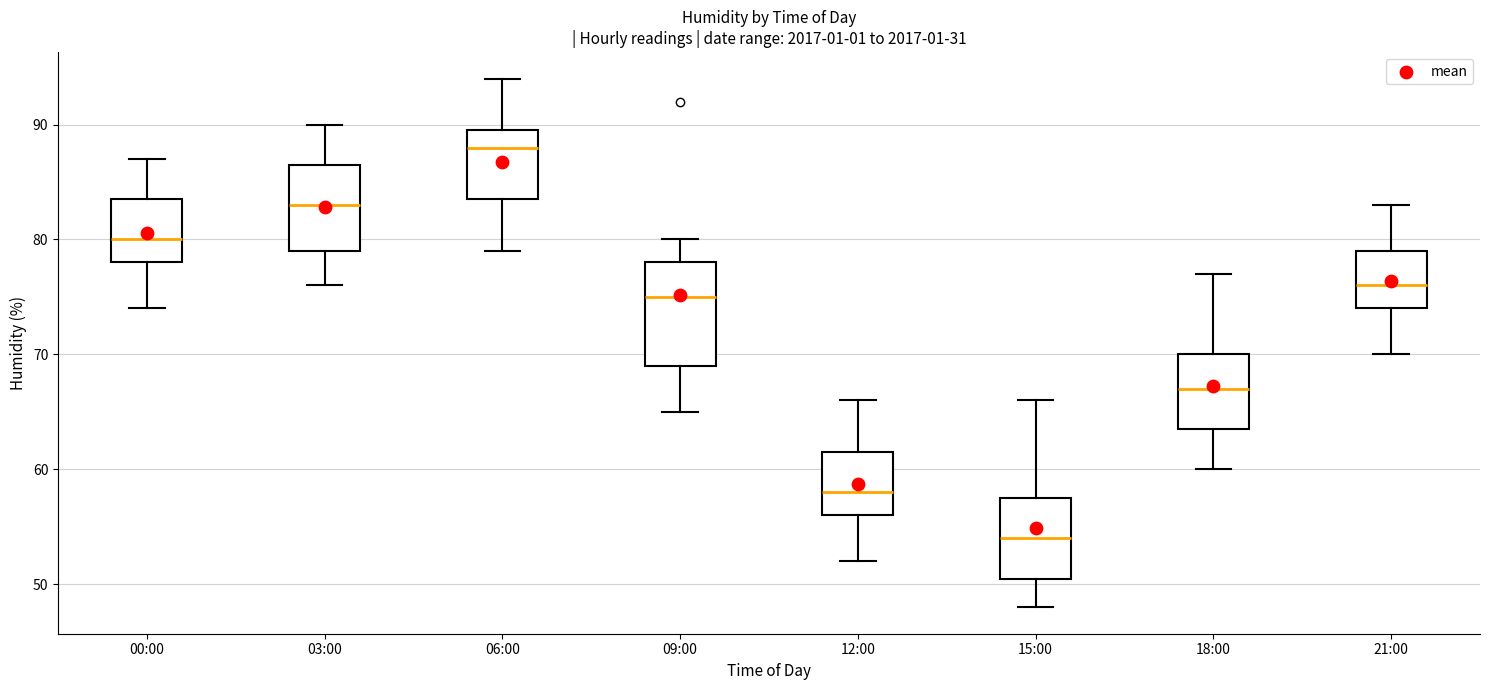

Comparing the boxes themselves (not the whiskers), which one is the tallest?

09:00